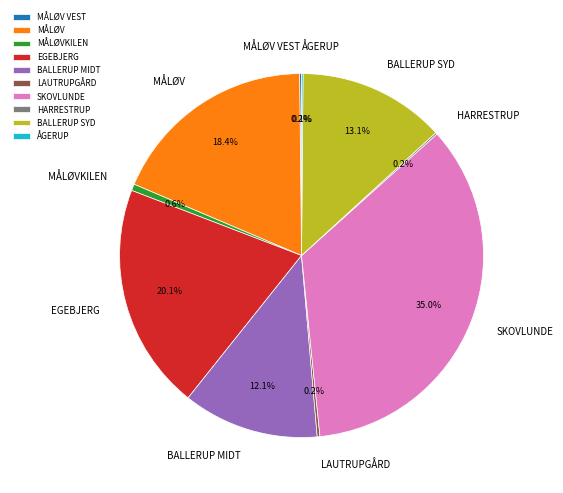

Is the sum of EGEBJERG and MÅLØV greater than half?

No